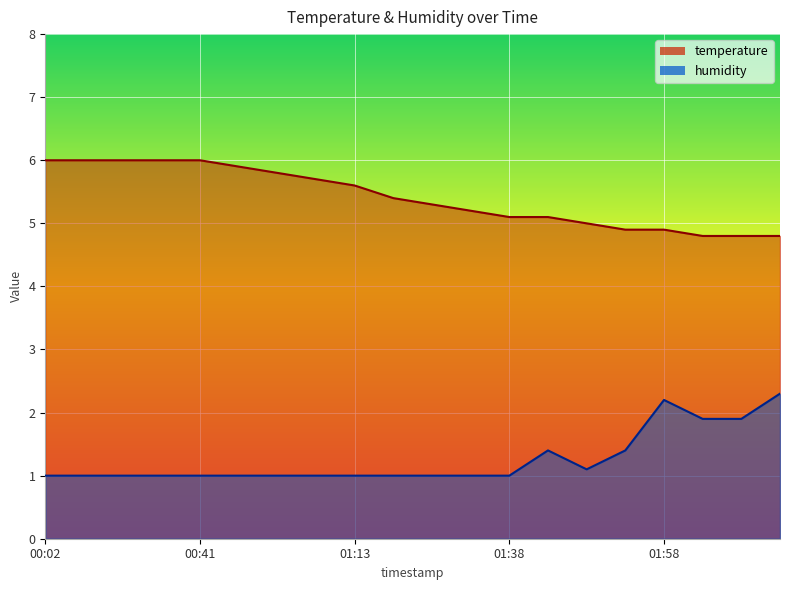

Which has a higher value, 00:22 or 01:28?

00:22